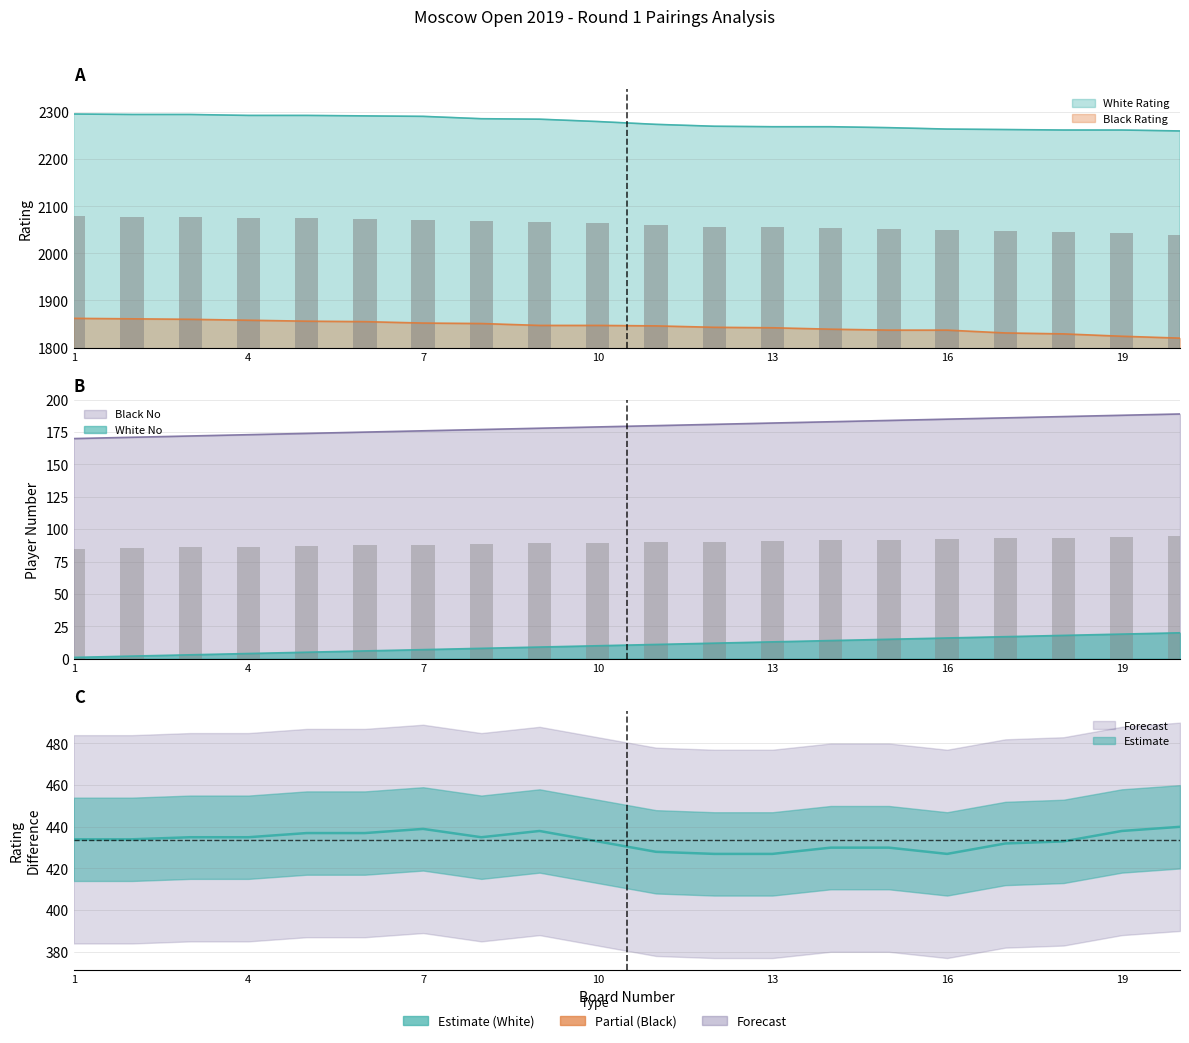

Which series has the widest spread of values?

Black Rating